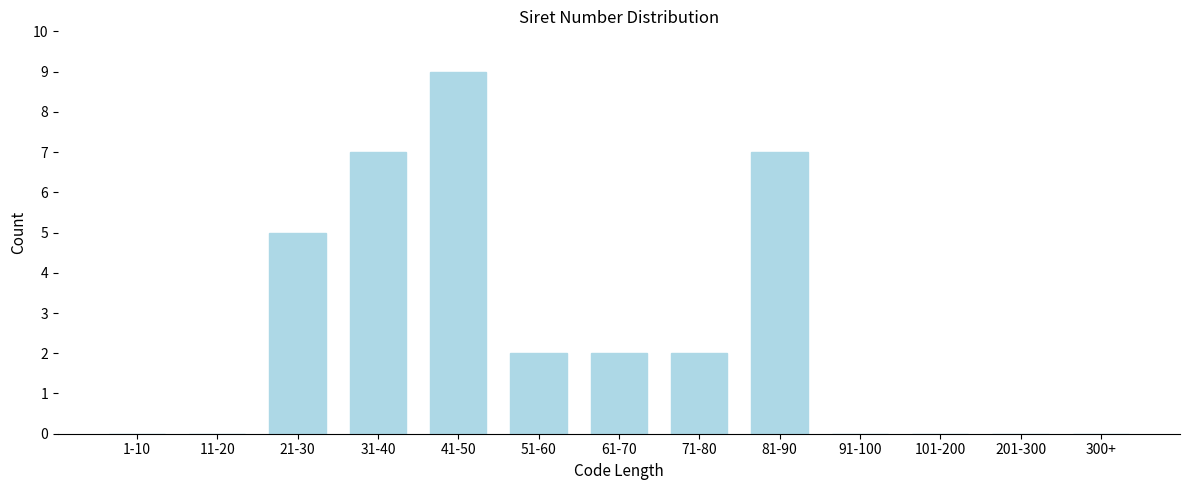

Reading left to right, what are all the values shown in this chart?

1-10=0	11-20=0	21-30=5	31-40=7	41-50=9	51-60=2	61-70=2	71-80=2	81-90=7	91-100=0	101-200=0	201-300=0	300+=0